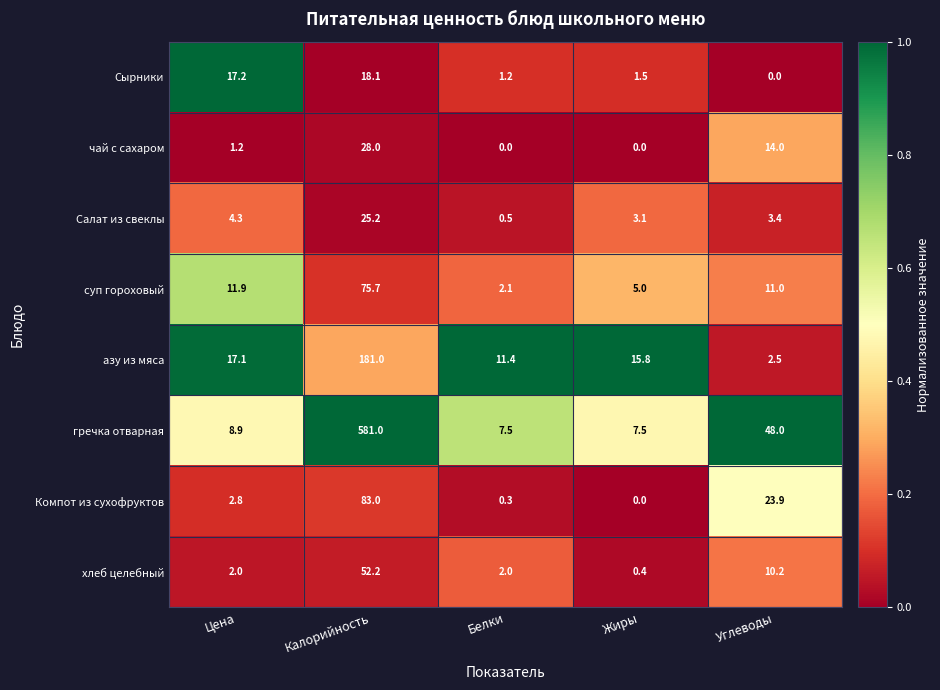

How many distinct data groups are displayed?

8